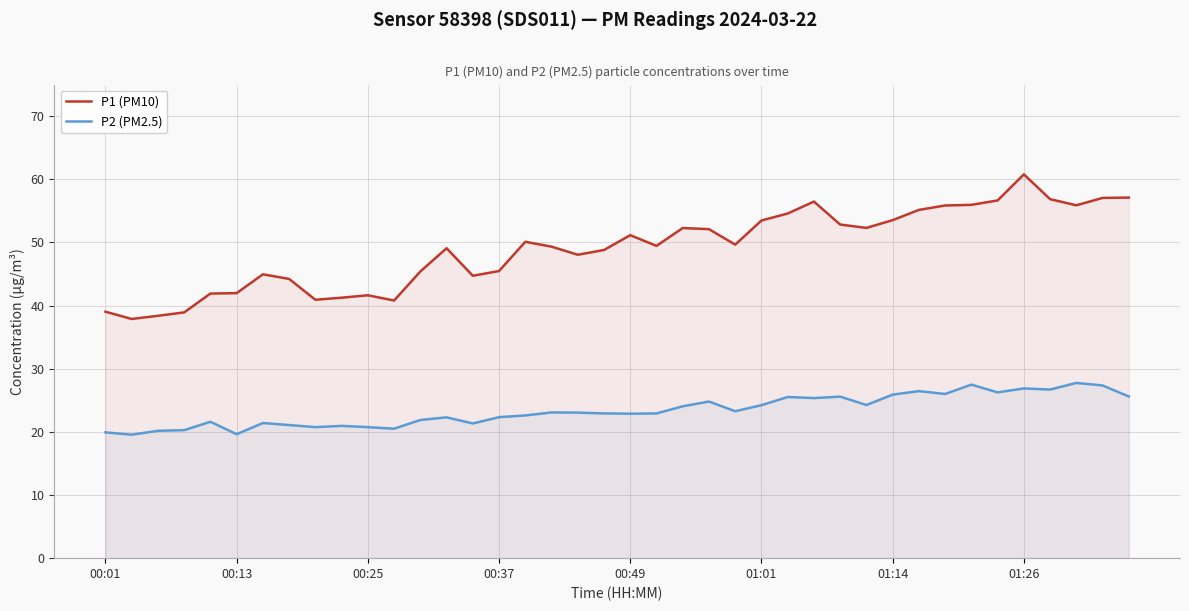

Which series has the largest range (max minus min)?

P1 (PM10)